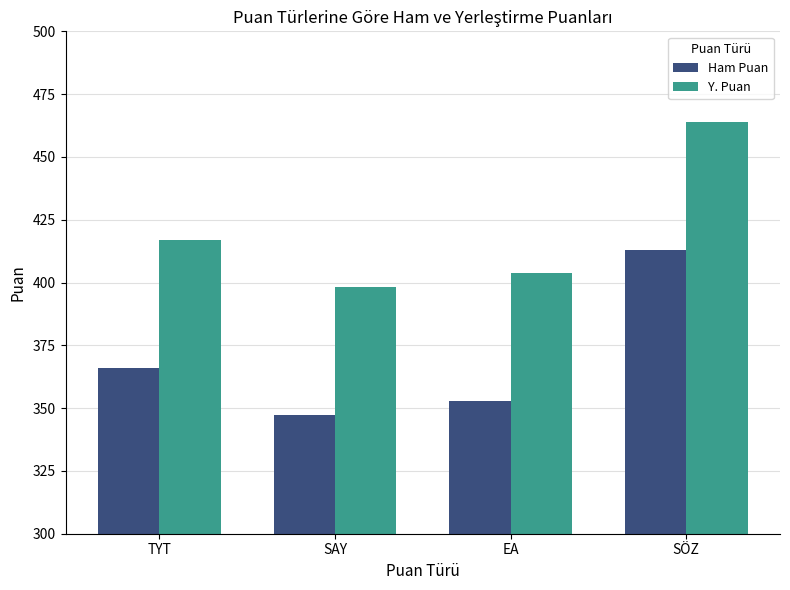

The value of Y. Puan at EA is 159.9. True or false?

False